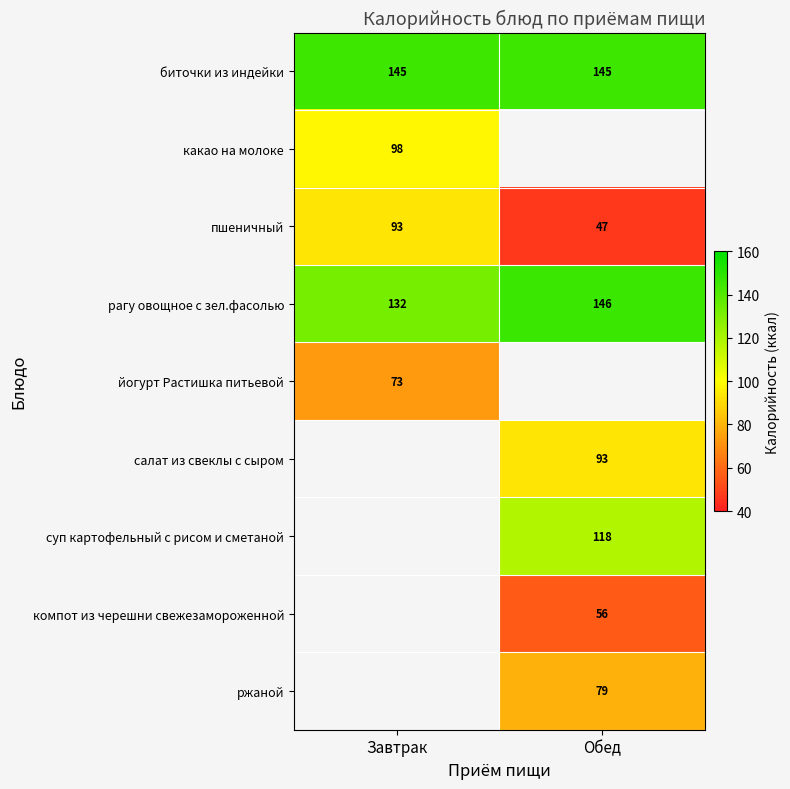

The биточки из индейки series shows 250 at Завтрак. True or false?

False